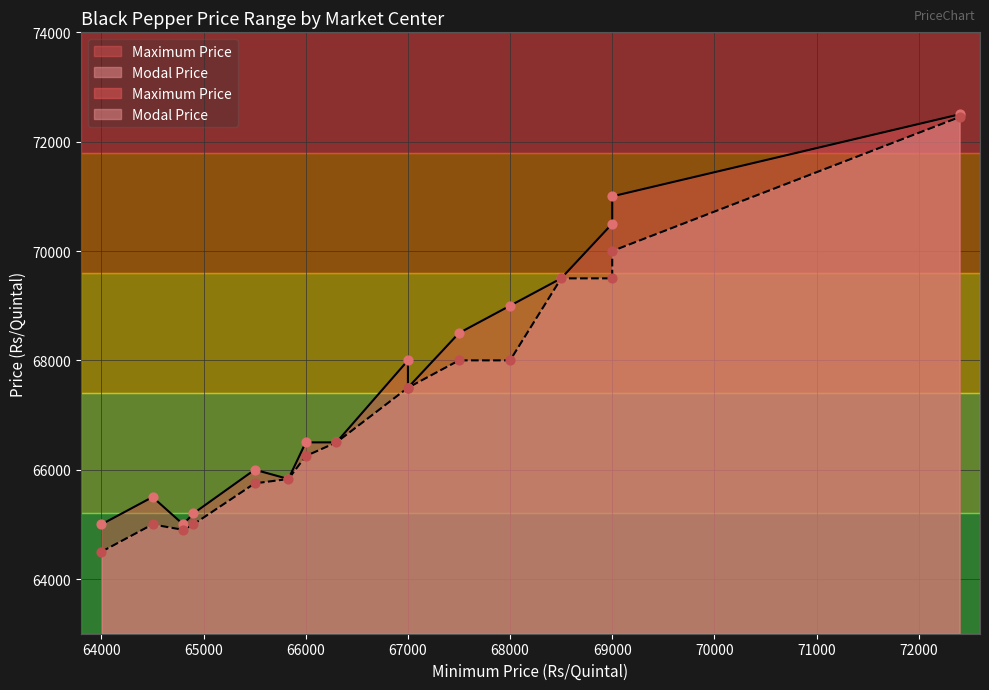

What are all the series names shown in the legend?

Maximum Price, Modal Price